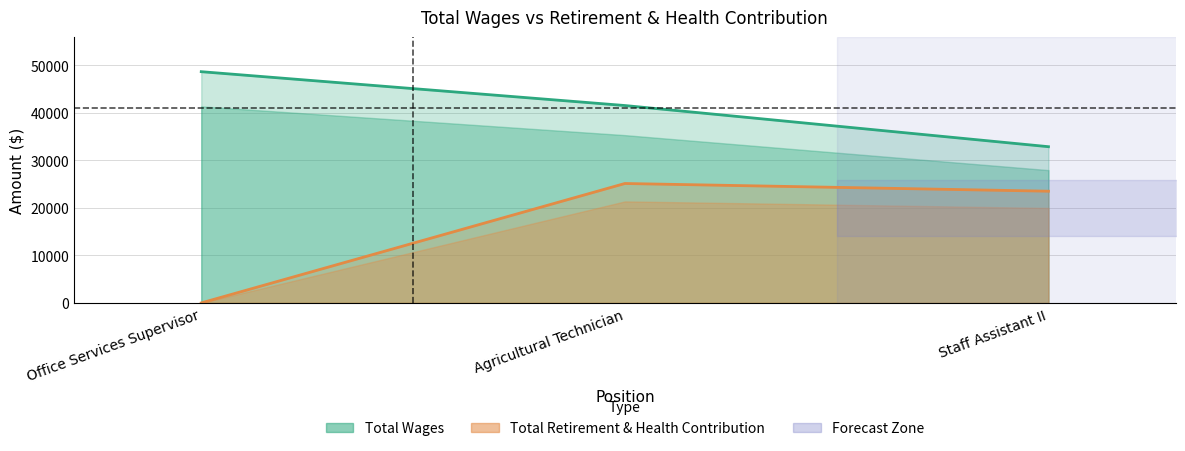

The Total Wages series shows 48638 at Office Services Supervisor. True or false?

True